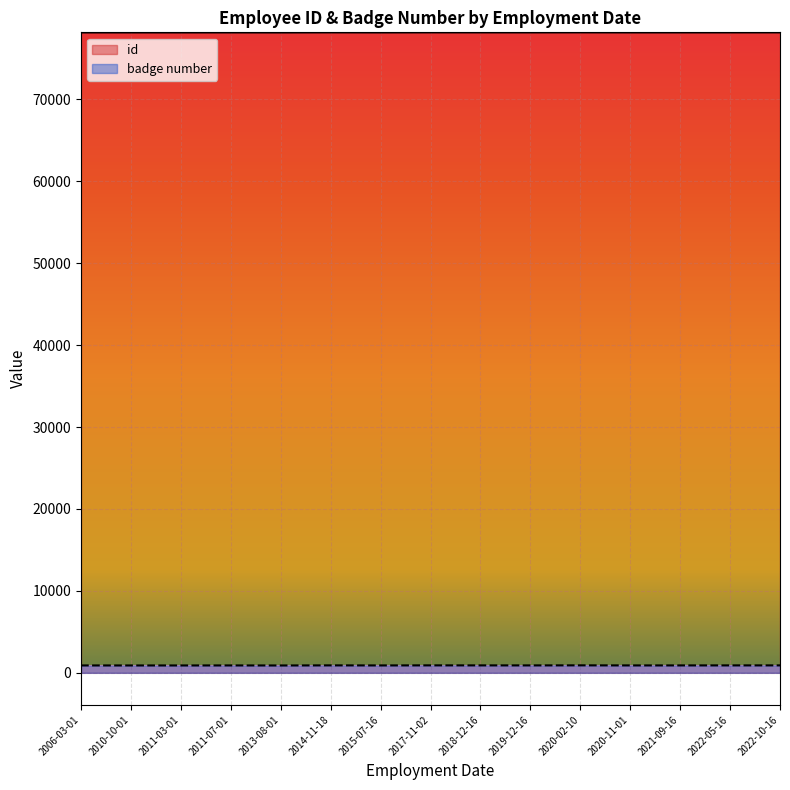

True or false: badge number has more than 2 points higher than both neighbors.

True